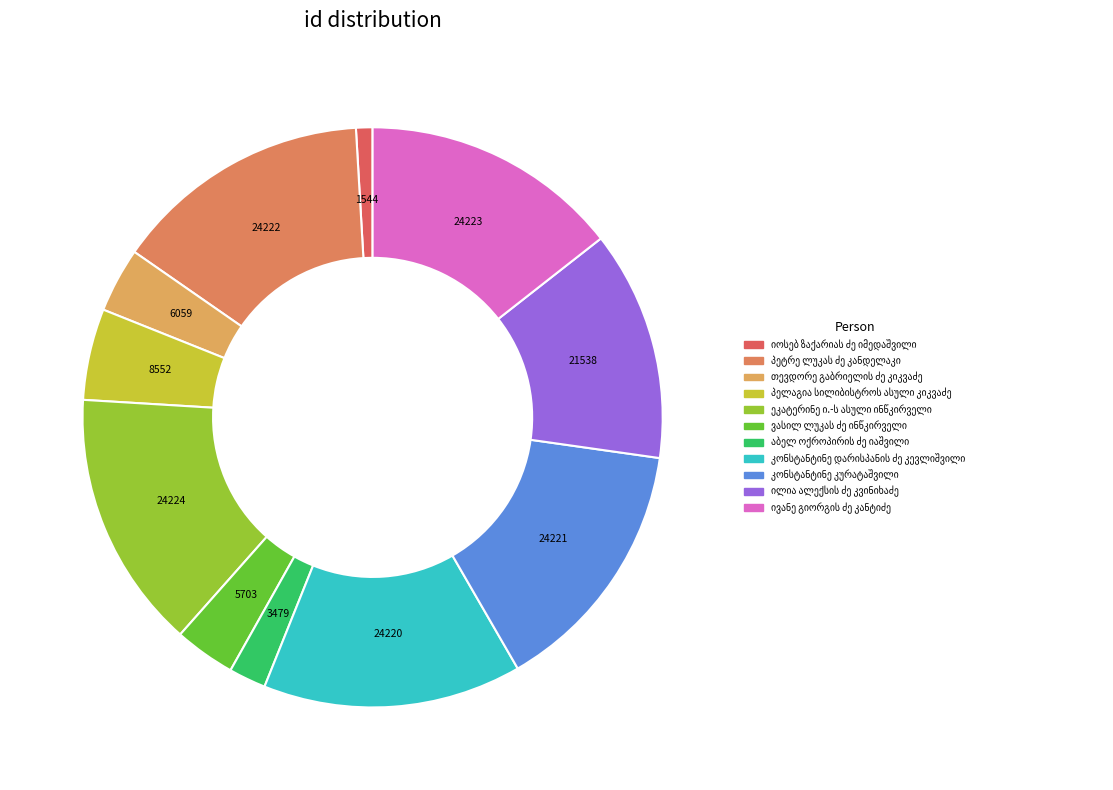

Which slice is the largest?

ეკატერინე ი.-ს ასული ინწკირველი